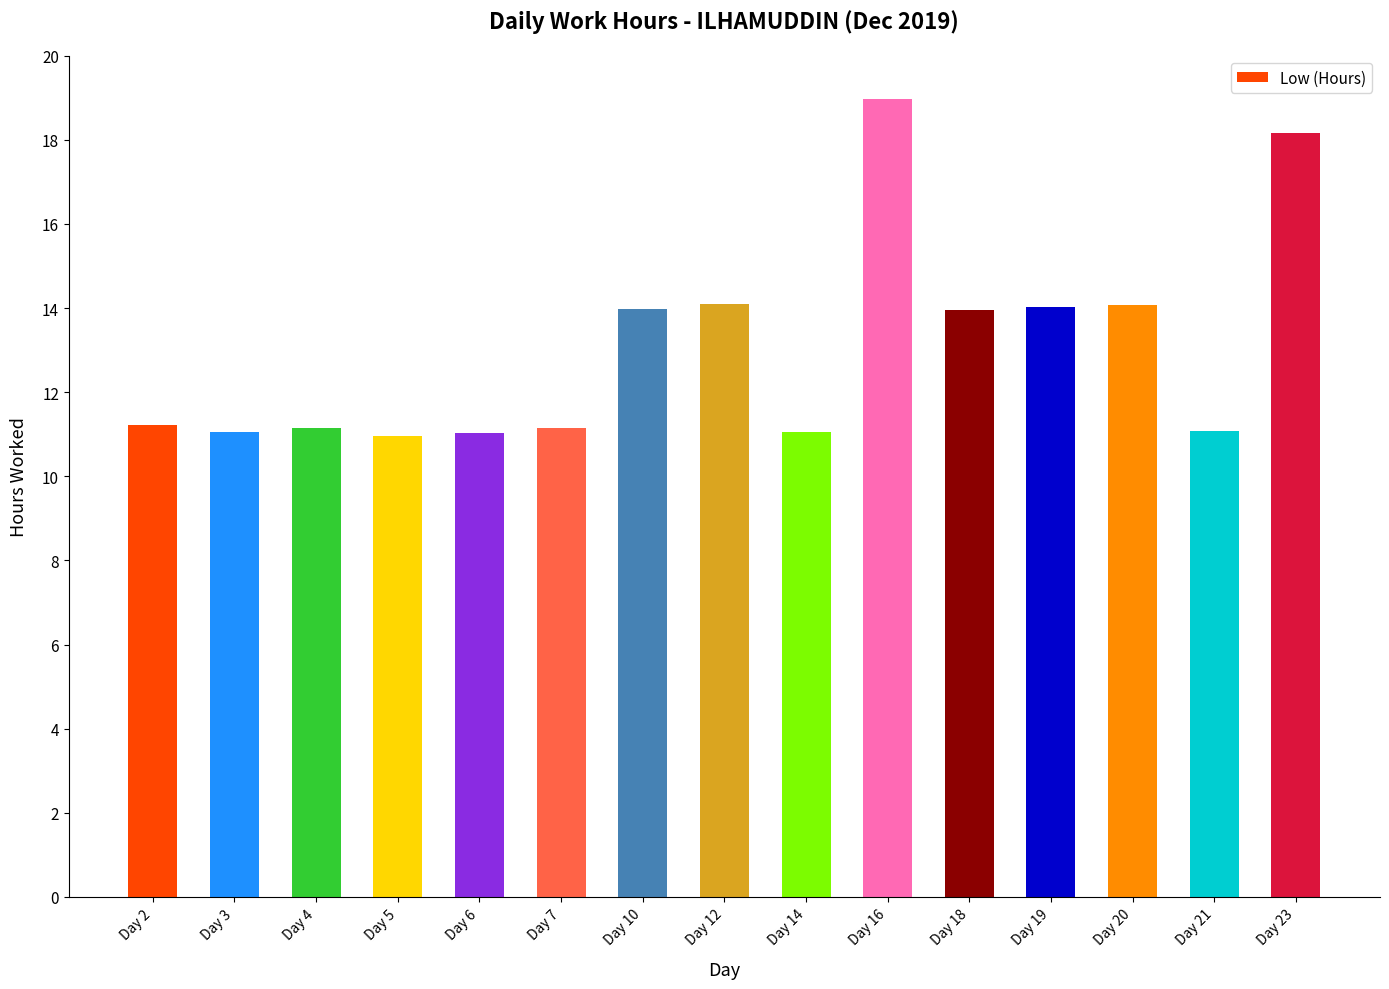

What value does the data have at Day 20?

14.1